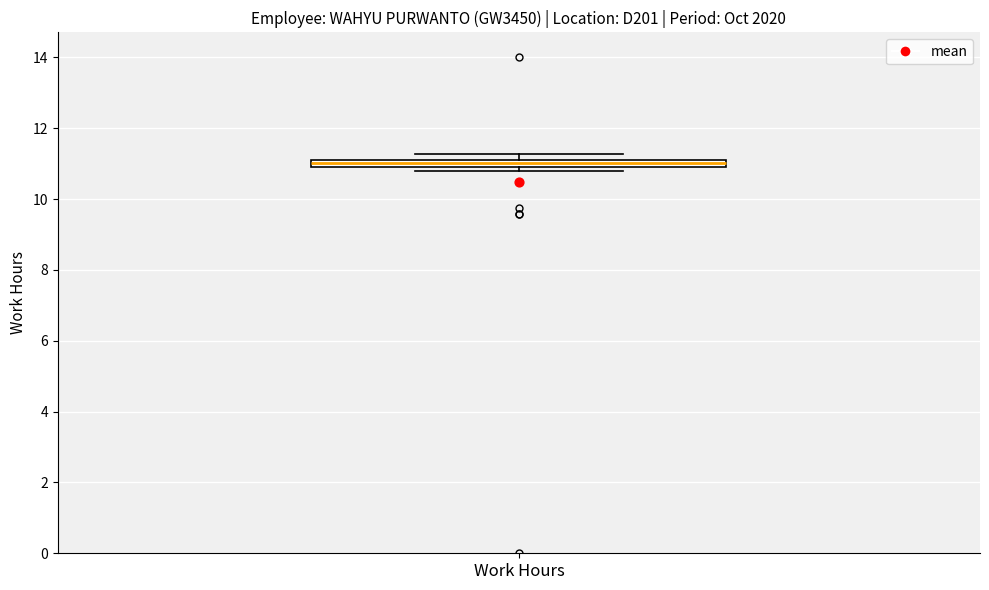

Where is the upper edge of the box for Work Hours on the y-axis? The values are not printed on the chart, so give them approximately, as read against the axis.

11.2